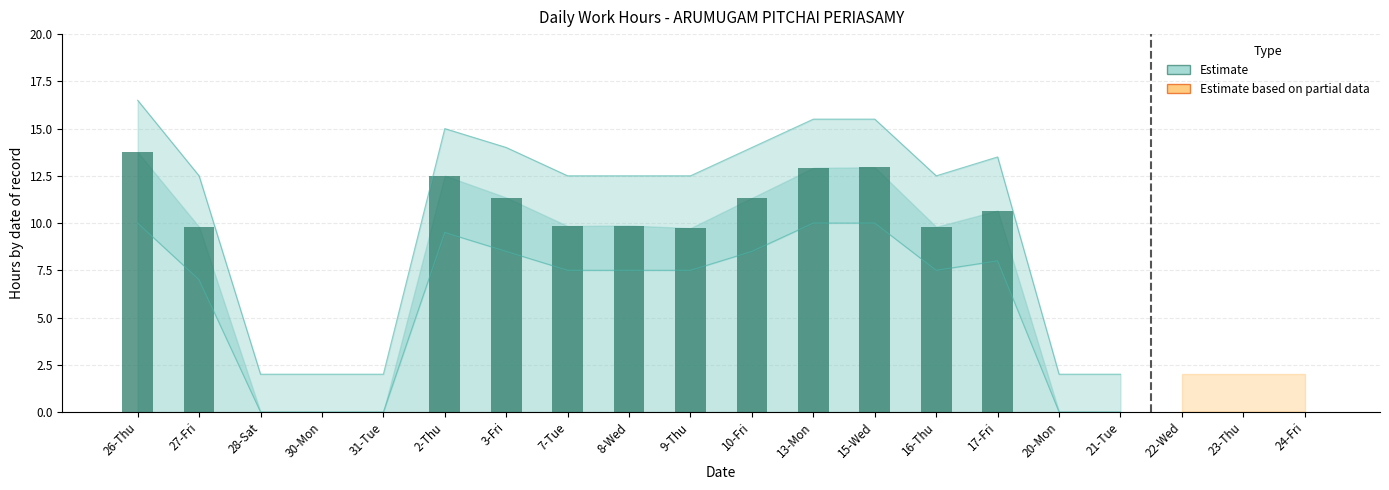

How many distinct data groups are displayed?

3